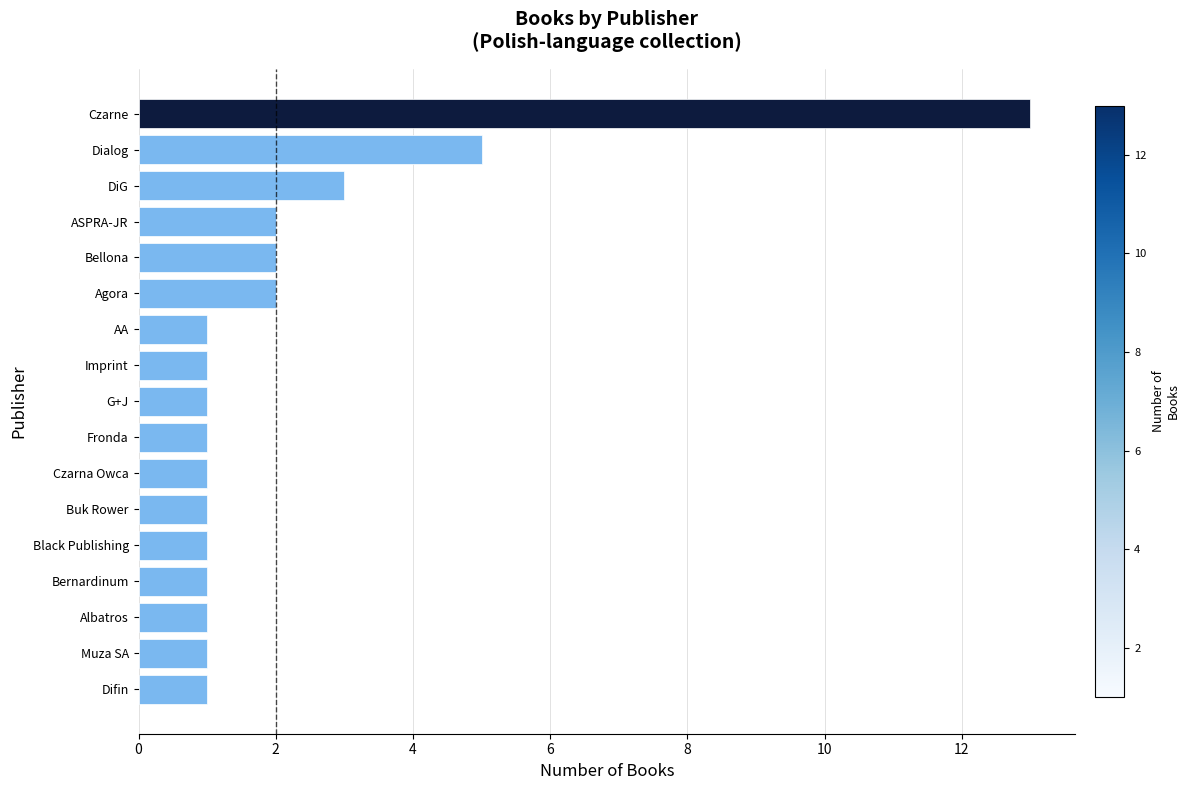

Between Dialog and Czarne, which is larger?

Czarne